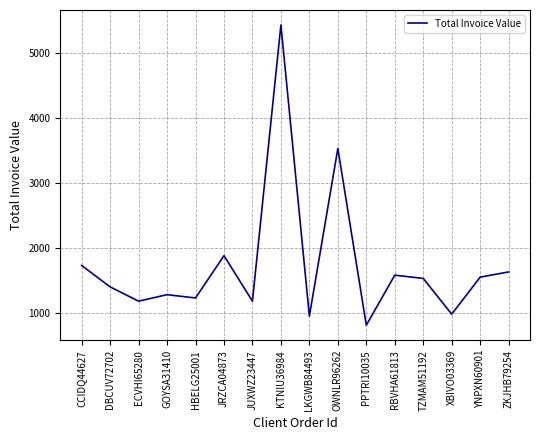

What value does the data have at HBELG25001?

1229